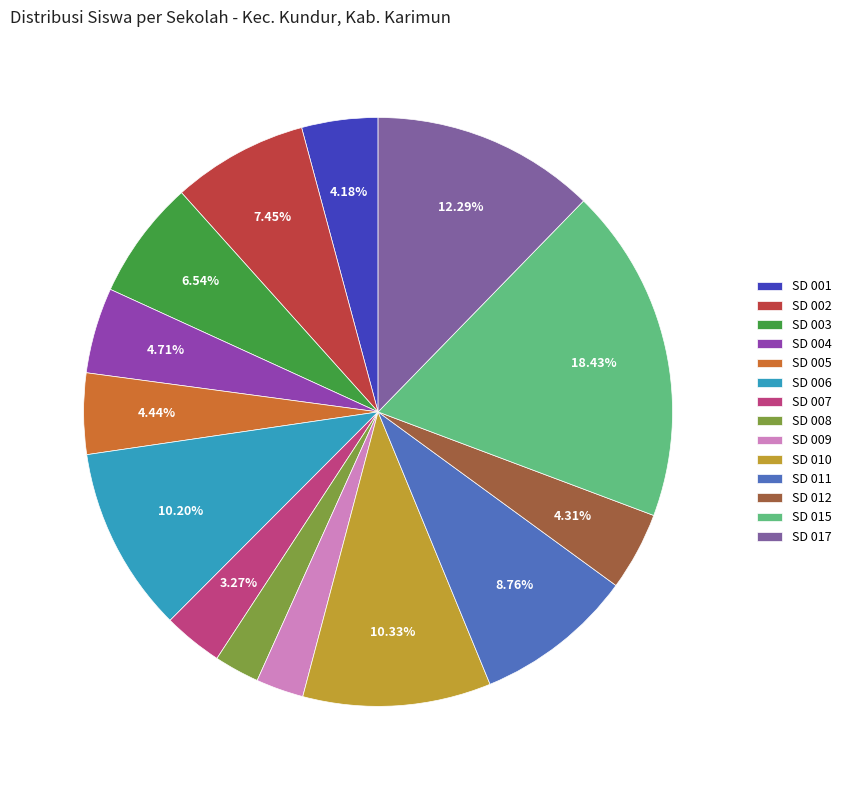

How many slices are in this pie chart?

14